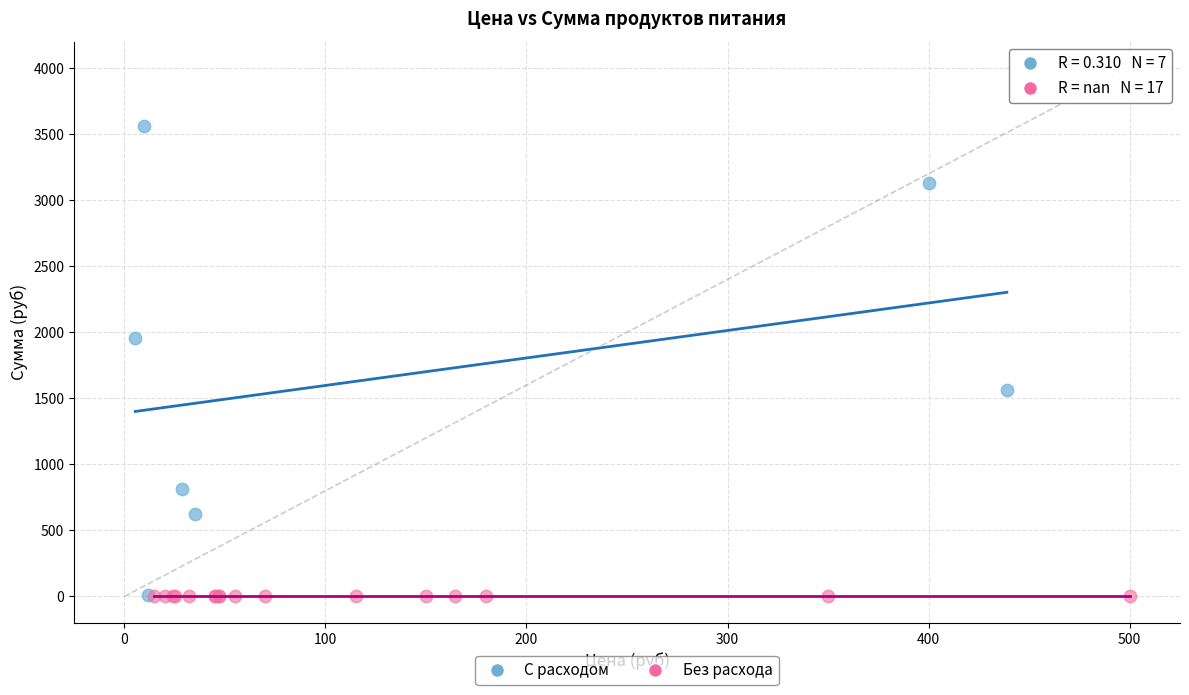

Which series reaches the maximum Y coordinate?

С расходом